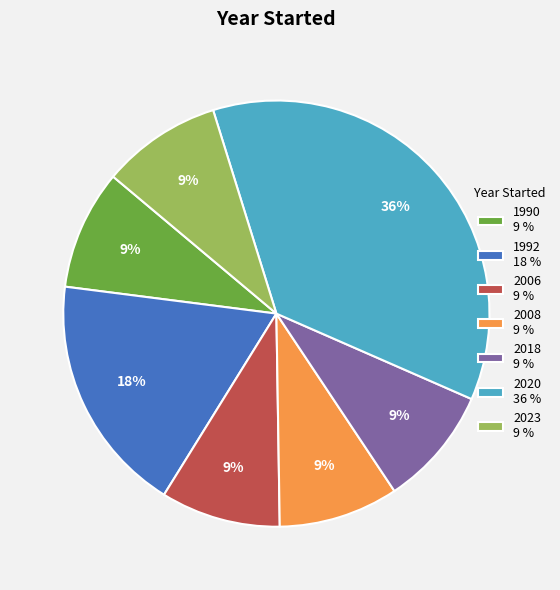

What percentage is the 1990 9 % slice, to the nearest percent?

9%